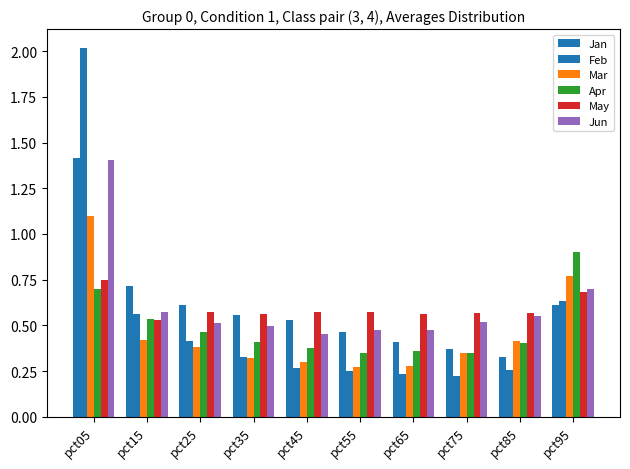

Read the Mar value at pct35.

0.3